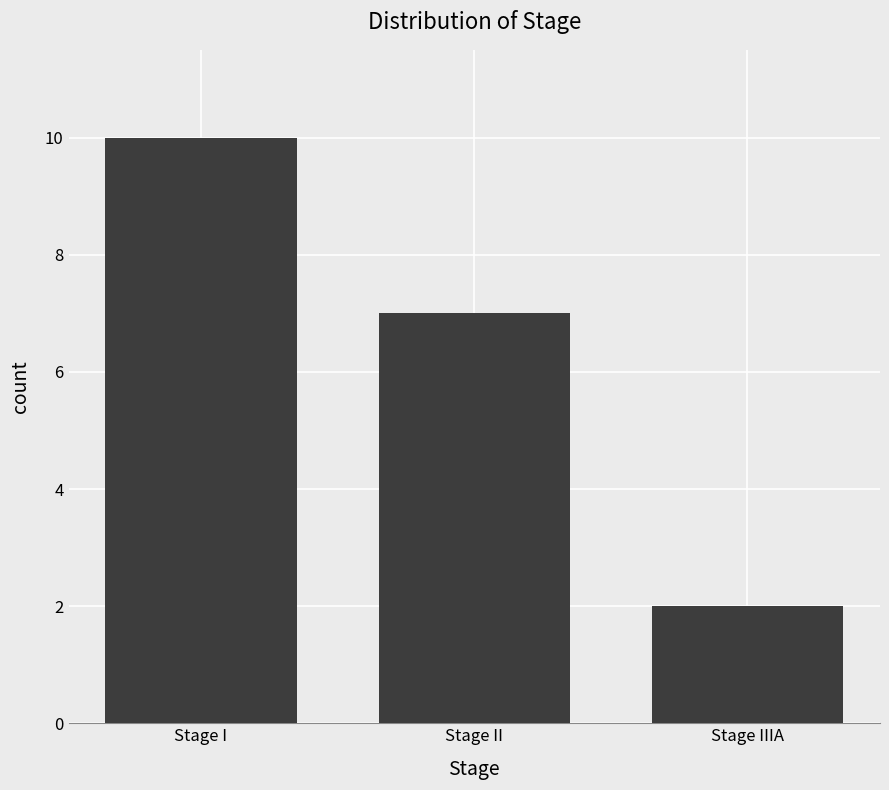

Reading right to left, transcribe all the data shown in this chart.

2	7	10